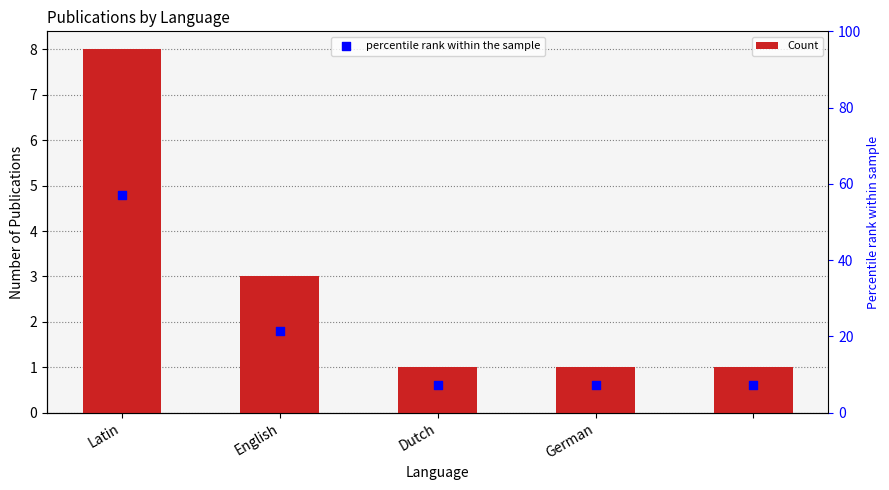

Which series has the largest total across all categories?

percentile rank within the sample